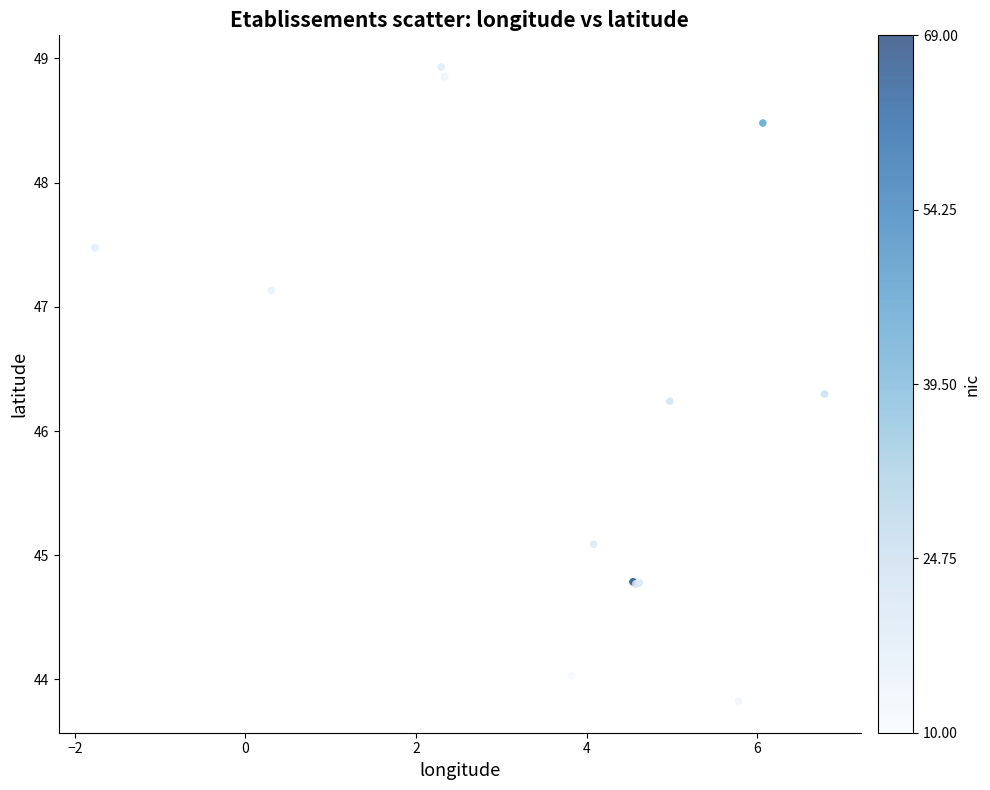

What Y value in the scatter plot is closest to 46?

46.2